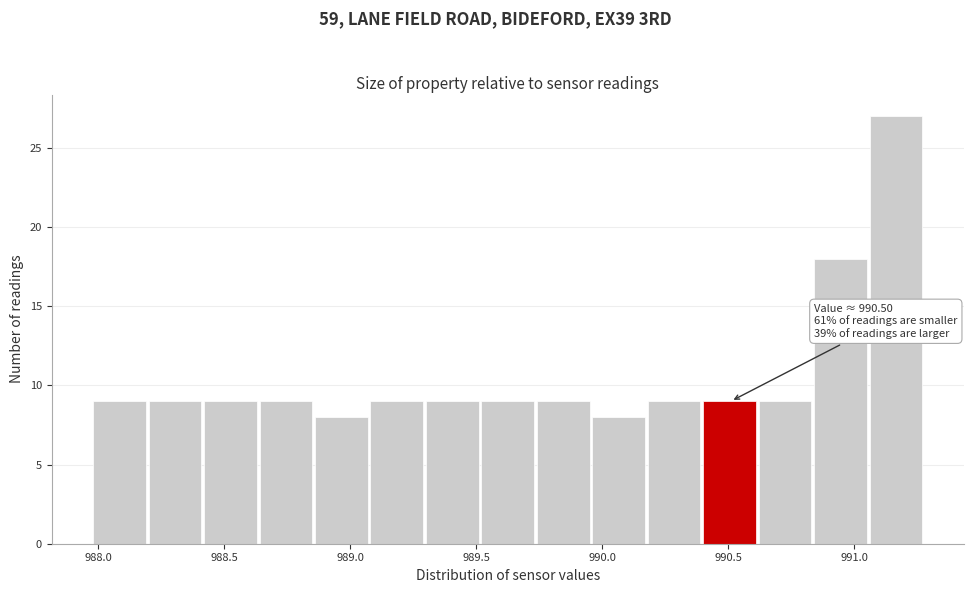

Over which range of the x-axis is the bar tallest?

991.06 to 991.28